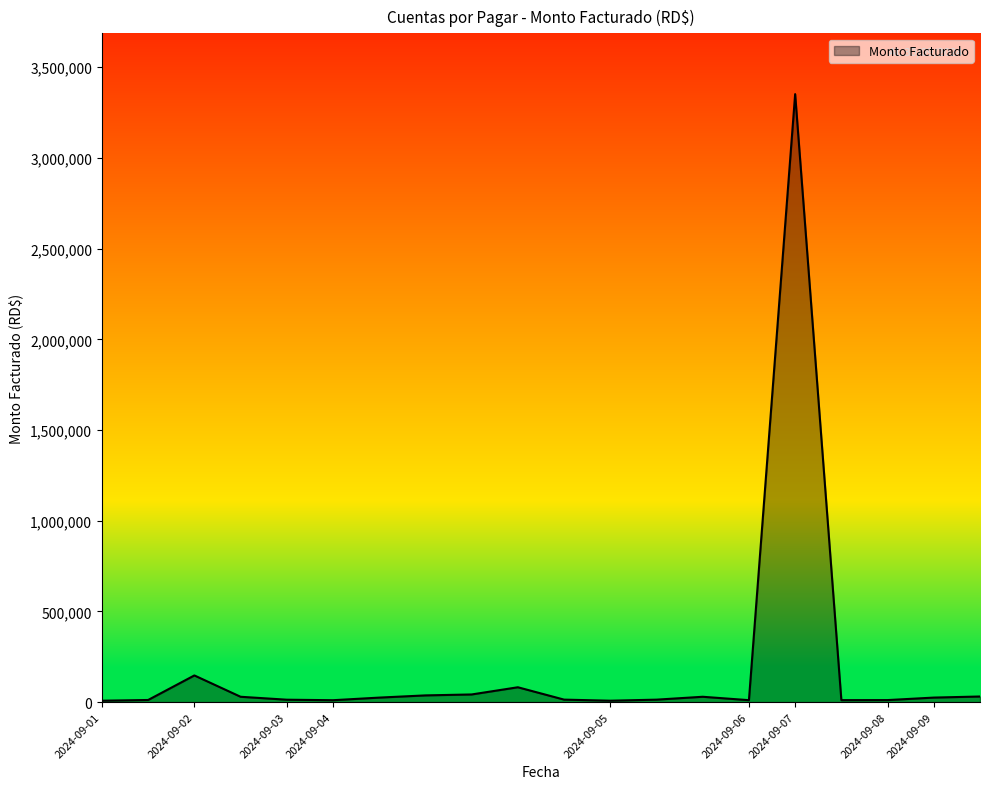

True or false: there are more than 0 points higher than both neighbors.

True